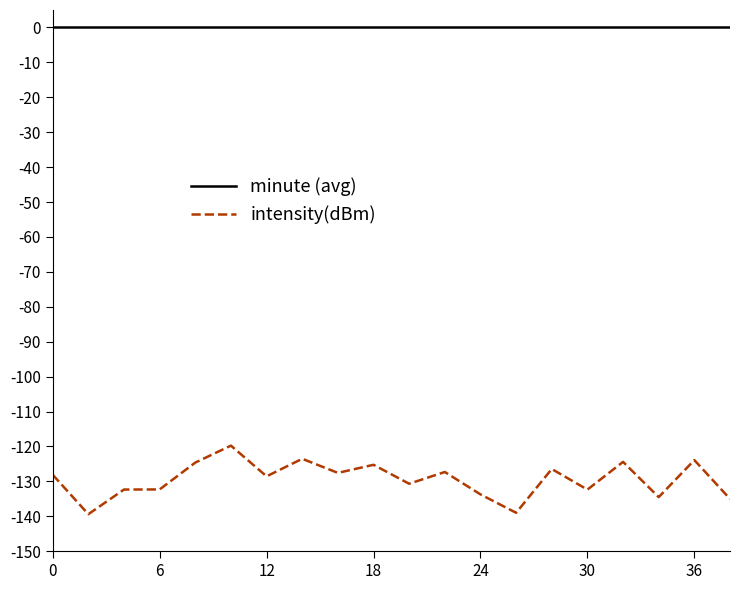

Rank the series by their average value, from highest to lowest.

minute (avg), intensity(dBm)